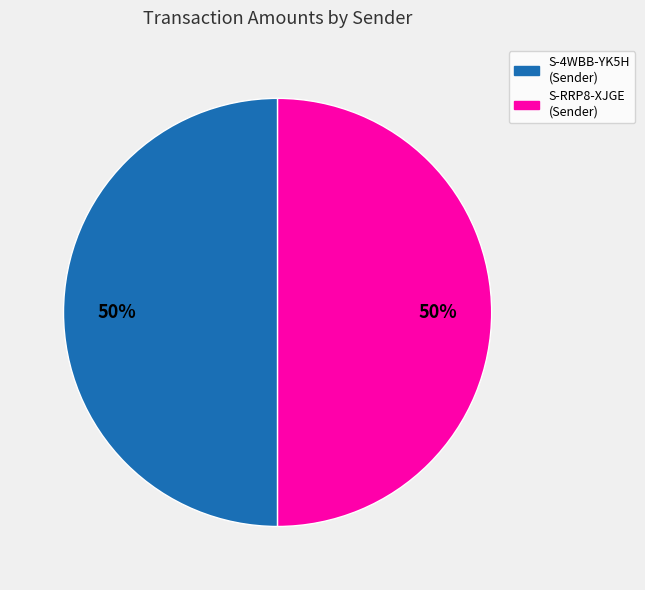

Combined, do S-RRP8-XJGE (Sender) and S-4WBB-YK5H (Sender) account for over 50%?

Yes